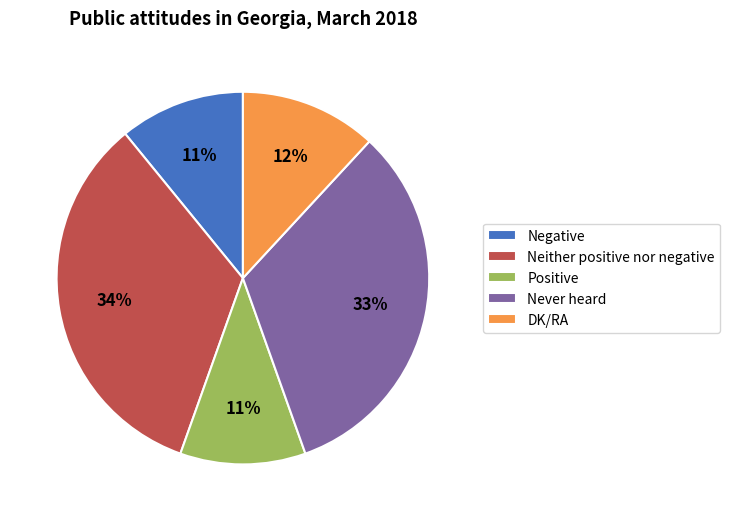

To the nearest percent, what is the difference between the largest and smallest slice percentages?

23%